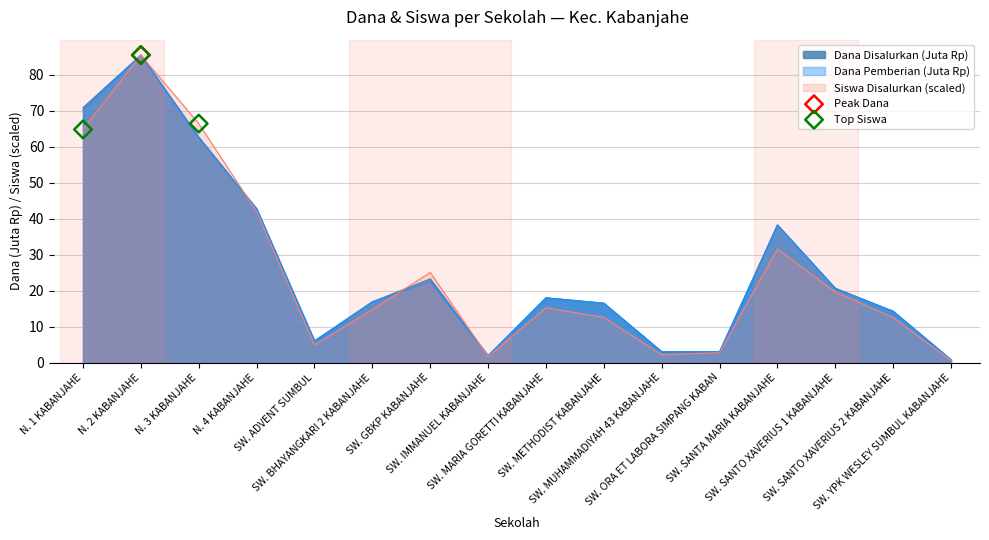

Which series has the largest range (max minus min)?

Siswa Disalurkan (scaled)